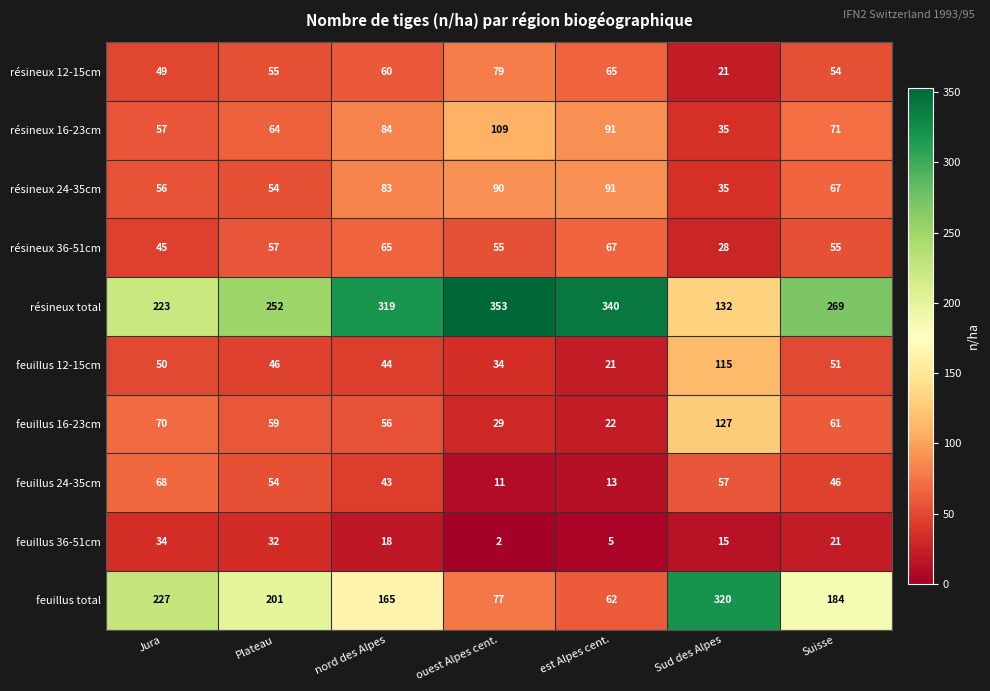

Which label corresponds to the smallest value in the chart?

ouest Alpes cent.